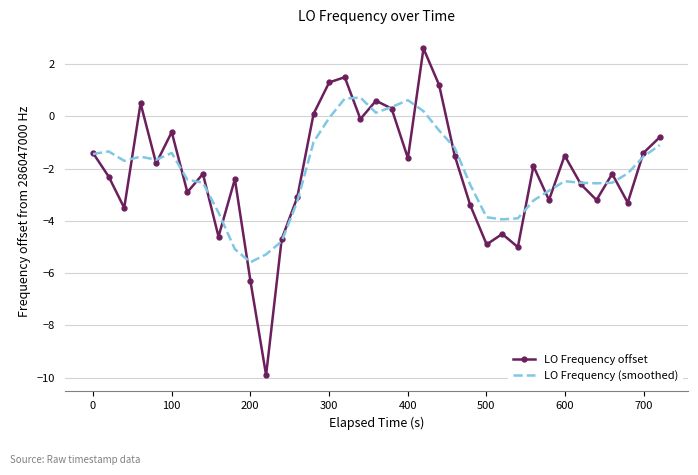

List the series in order of their peak value, lowest first.

LO Frequency (smoothed), LO Frequency offset